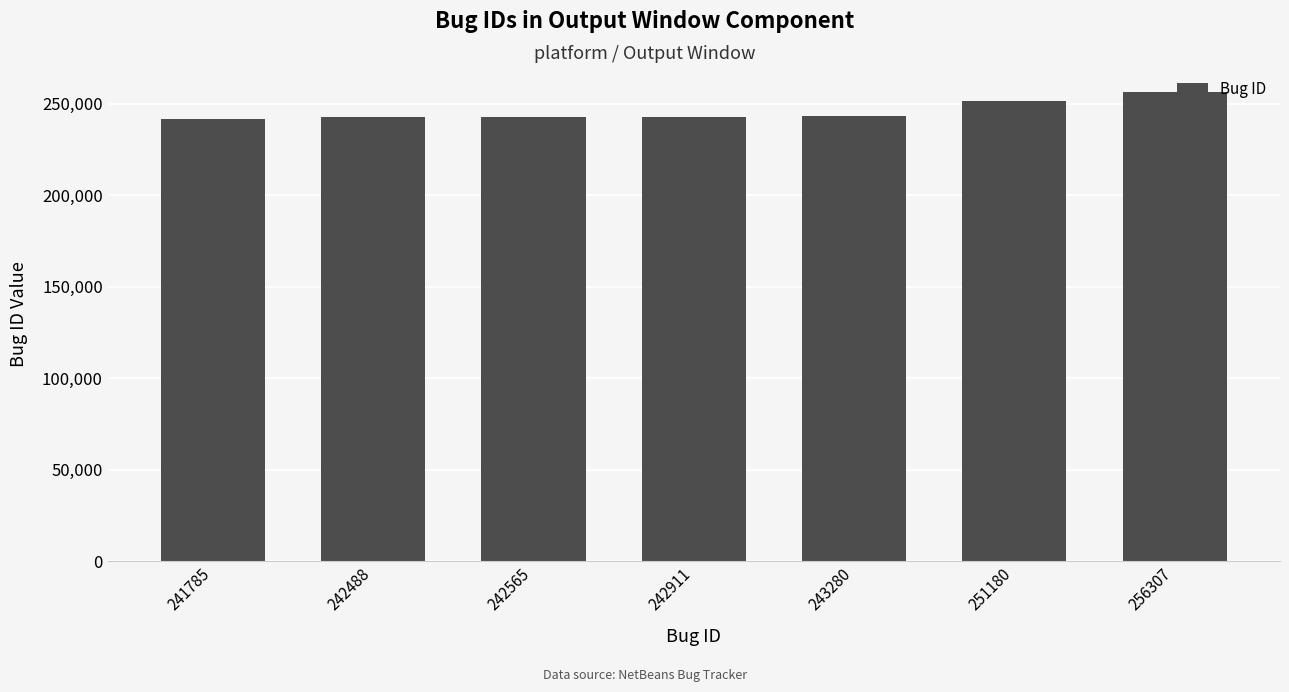

How many bars are there in total?

7